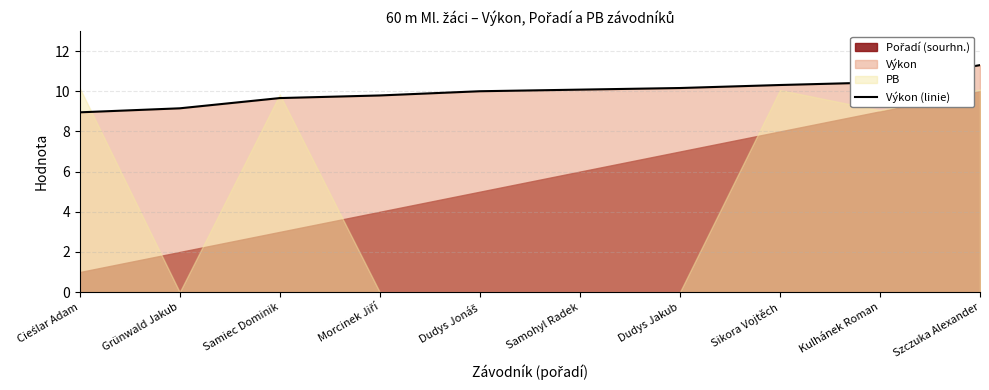

Does the chart have visible grid lines?

Yes